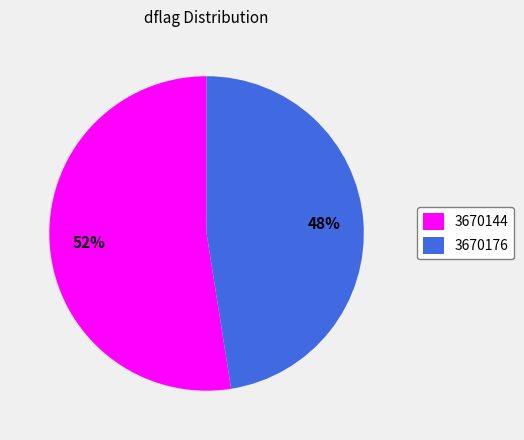

Rank the categories by value from lowest to highest.

3670176, 3670144